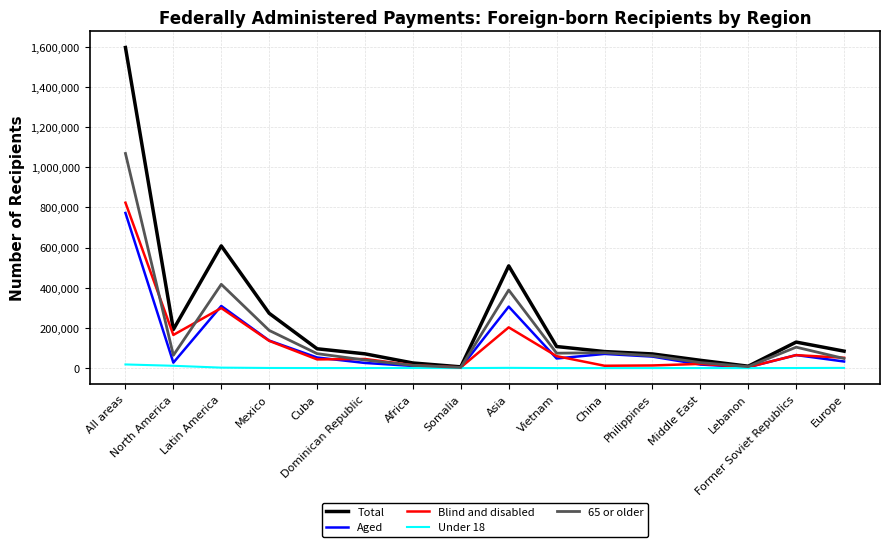

What are all the series names shown in the legend?

Total, Aged, Blind and disabled, Under 18, 65 or older